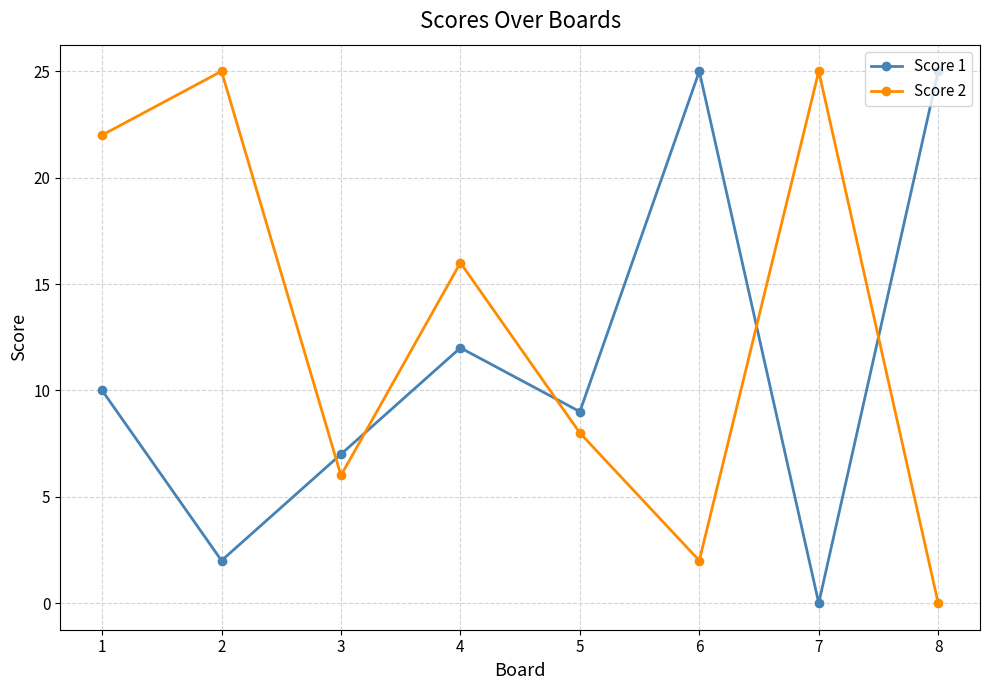

Reading left to right, what are all the values shown in this chart?

Score 1: 1=10	2=2	3=7	4=12	5=9	6=25	7=0	8=25
Score 2: 1=22	2=25	3=6	4=16	5=8	6=2	7=25	8=0